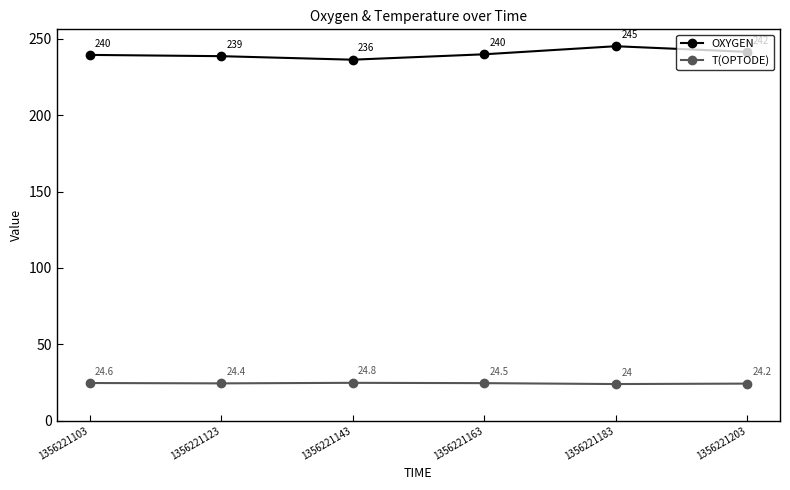

Which series has the widest spread of values?

OXYGEN